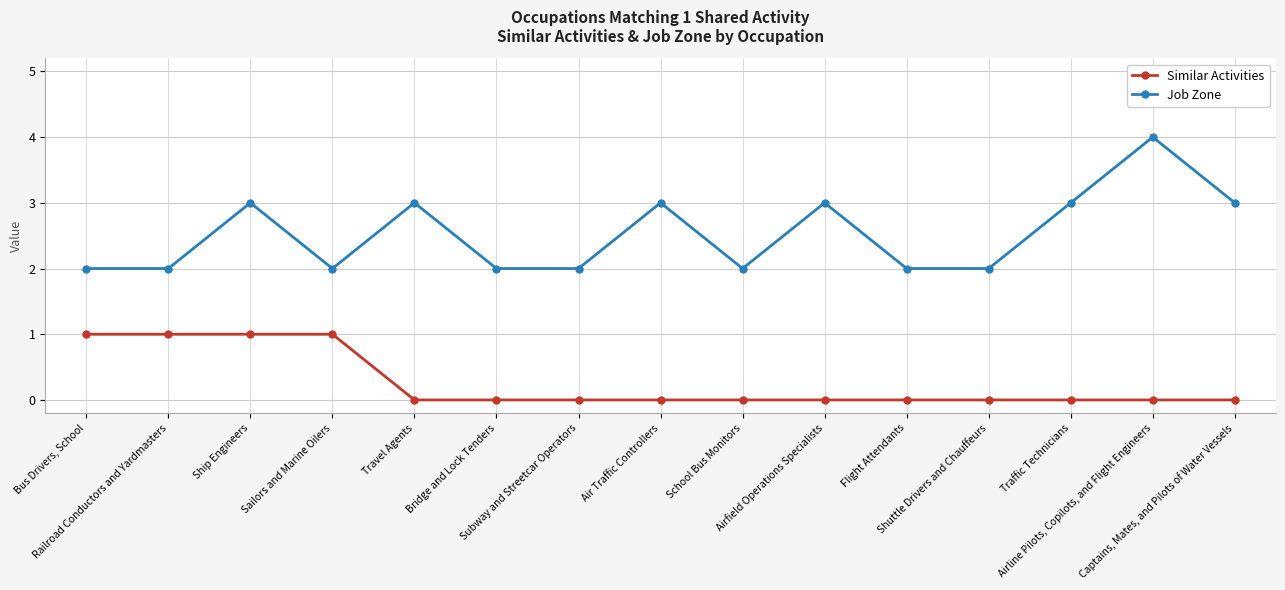

True or false: Job Zone and Similar Activities intersect in this chart.

False